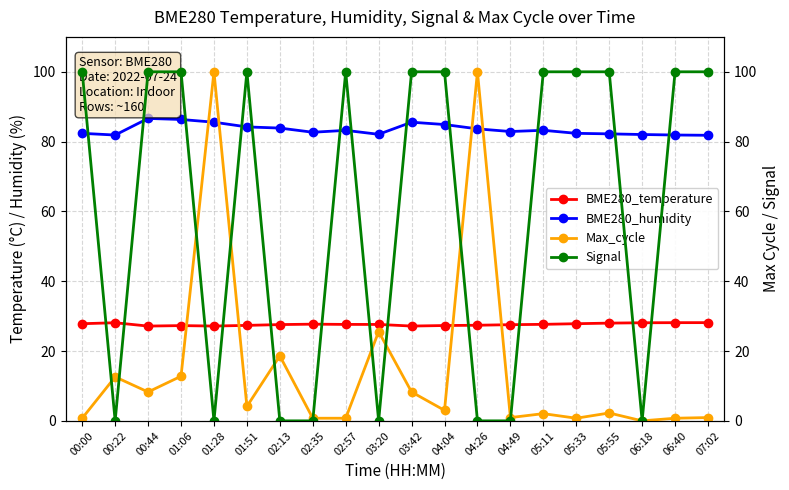

At which label is BME280_humidity closest to 84?

02:13